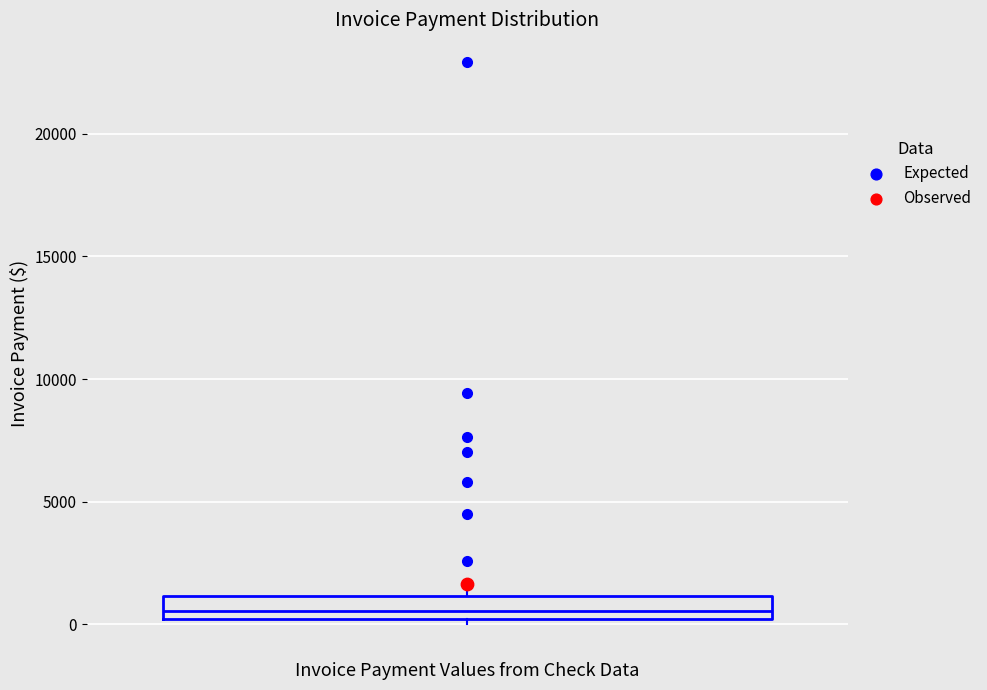

Read this box plot against the y-axis: the position of the median line, the range covered by the box, and the ends of both whiskers. The values are not printed on the chart, so give them approximately, as read against the axis.

median 500, box 0 to 1000, whiskers 0 (just below the box's lower edge) to 1500